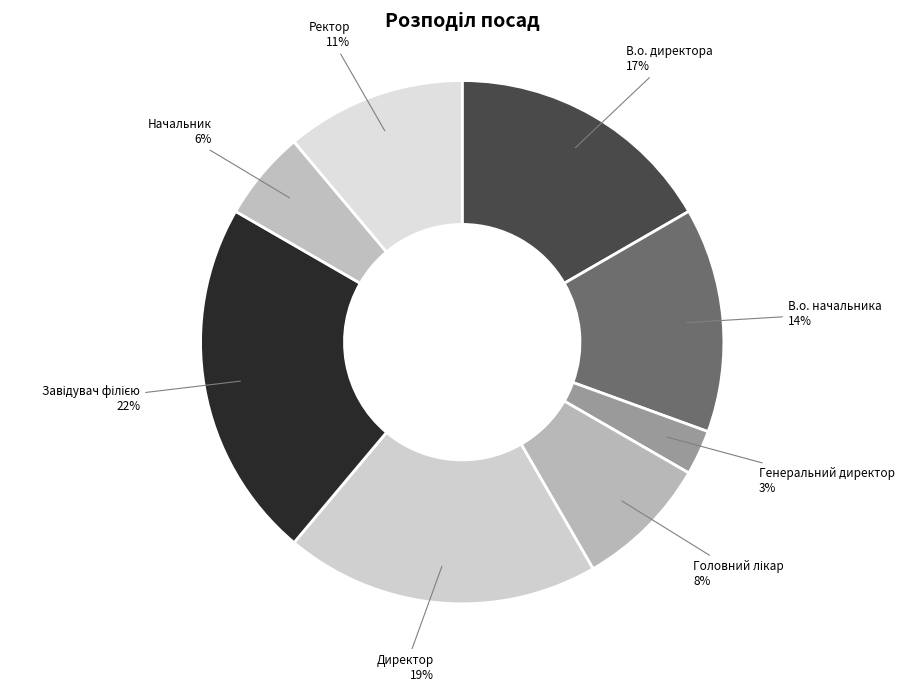

Is there a majority slice in this chart?

No